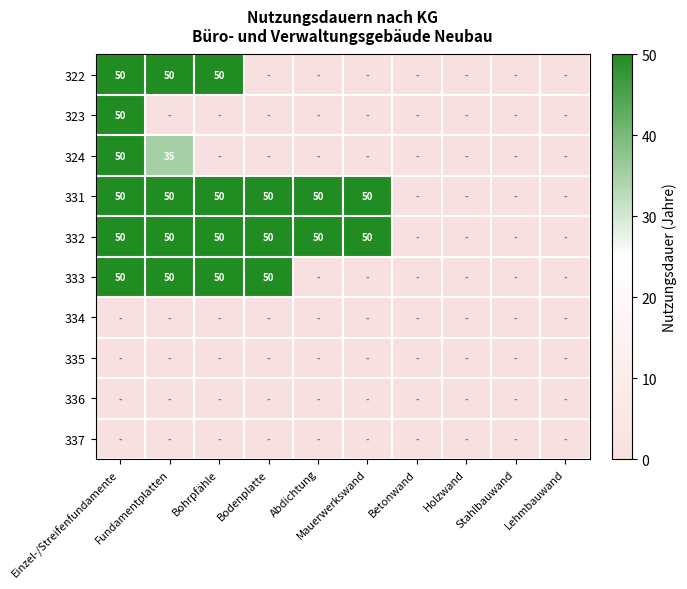

What is the difference between the highest and lowest values at Mauerwerkswand?

50